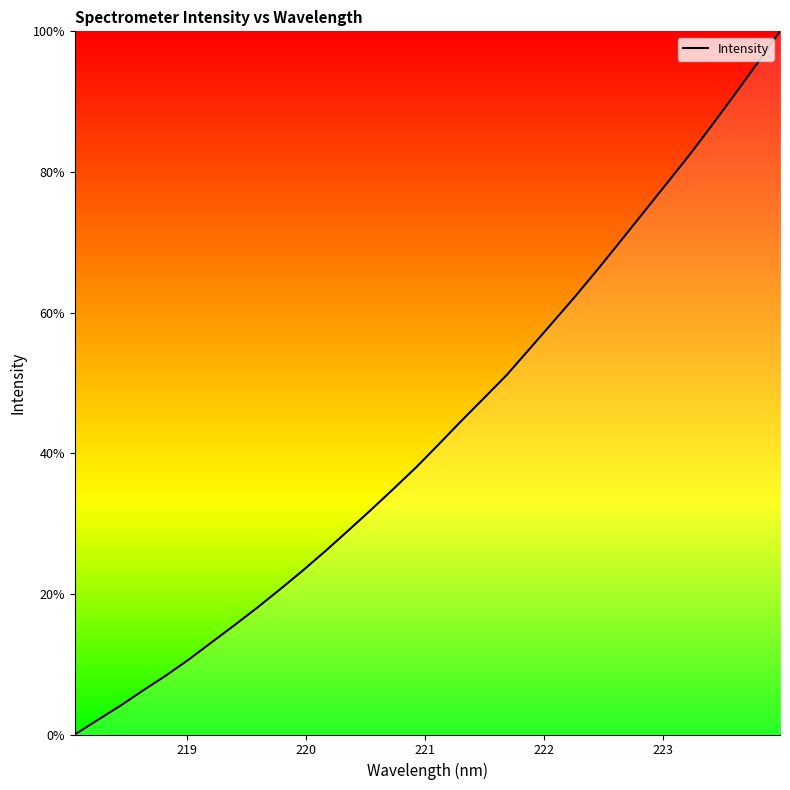

What is the maximum value shown in the chart?

100.0